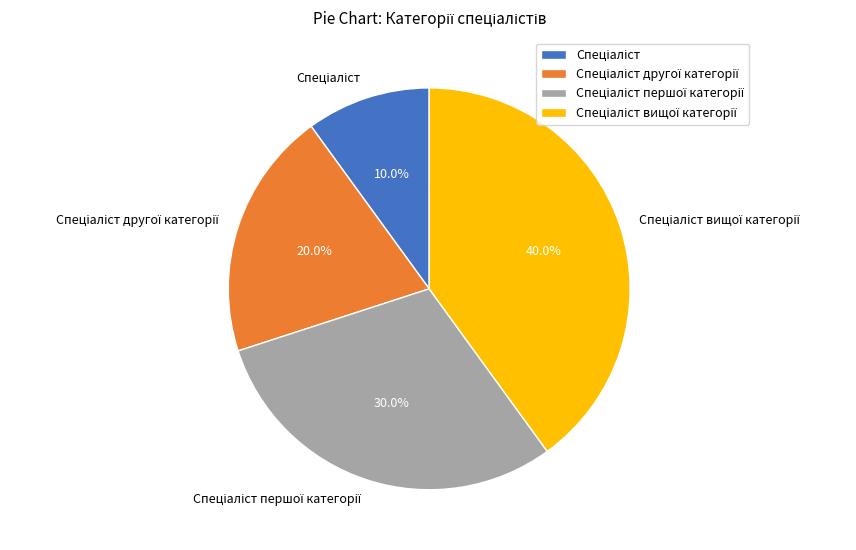

Does any single category account for the majority?

No